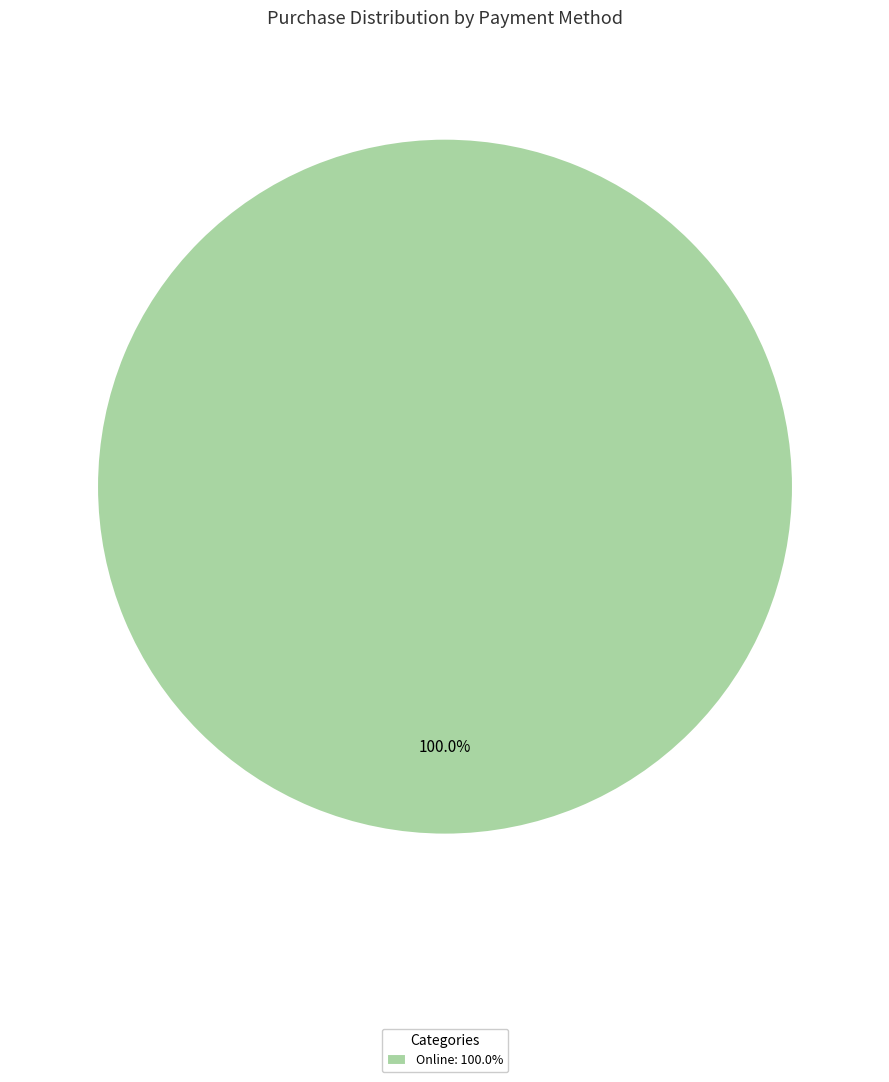

How many segments does this pie chart have?

1